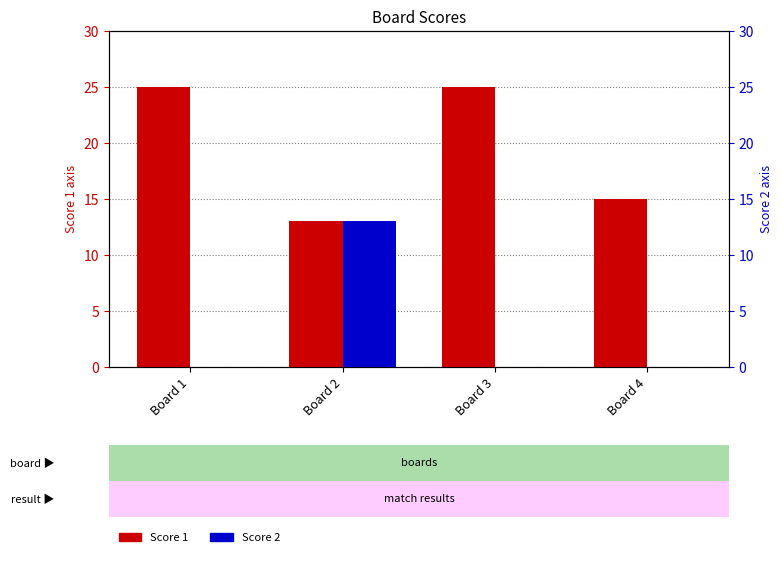

What is the average value of the Score 1 series?

20